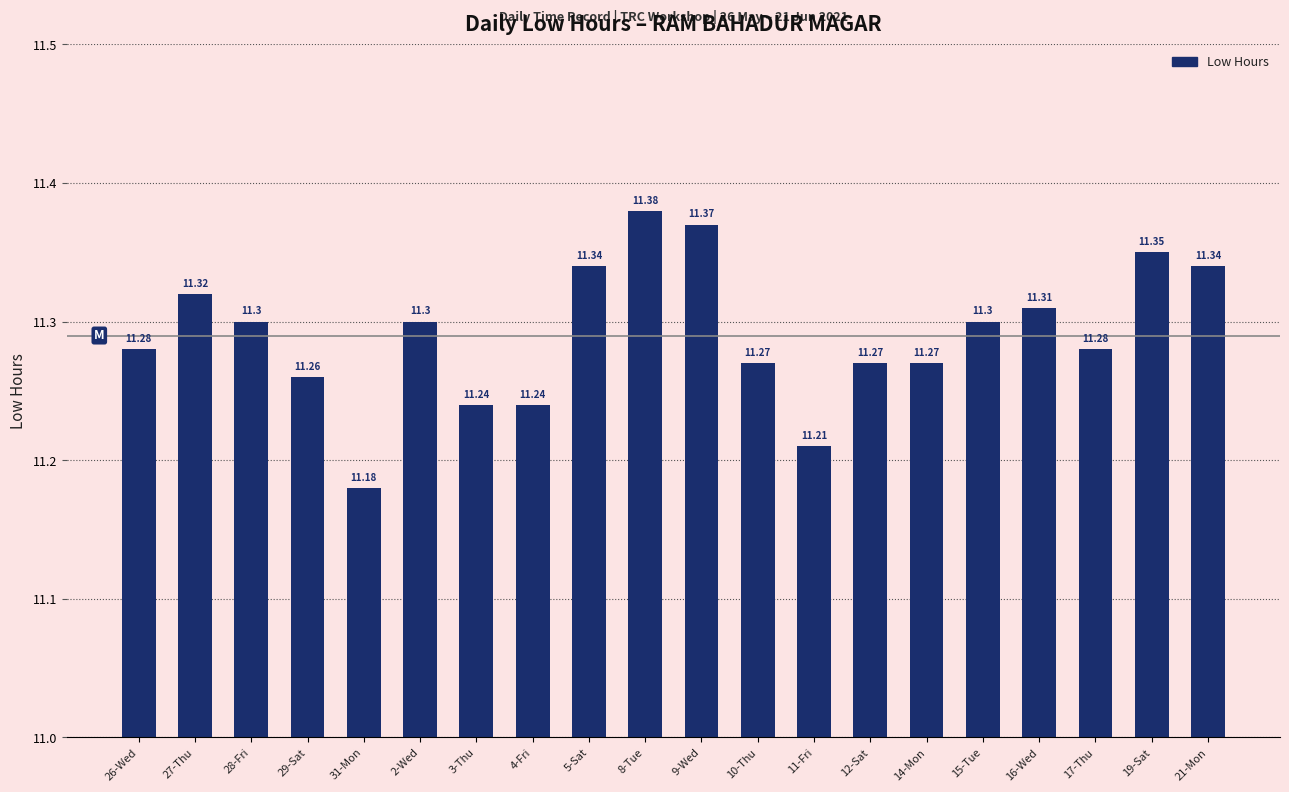

What is the sum of the values at 2-Wed and 5-Sat?

22.6